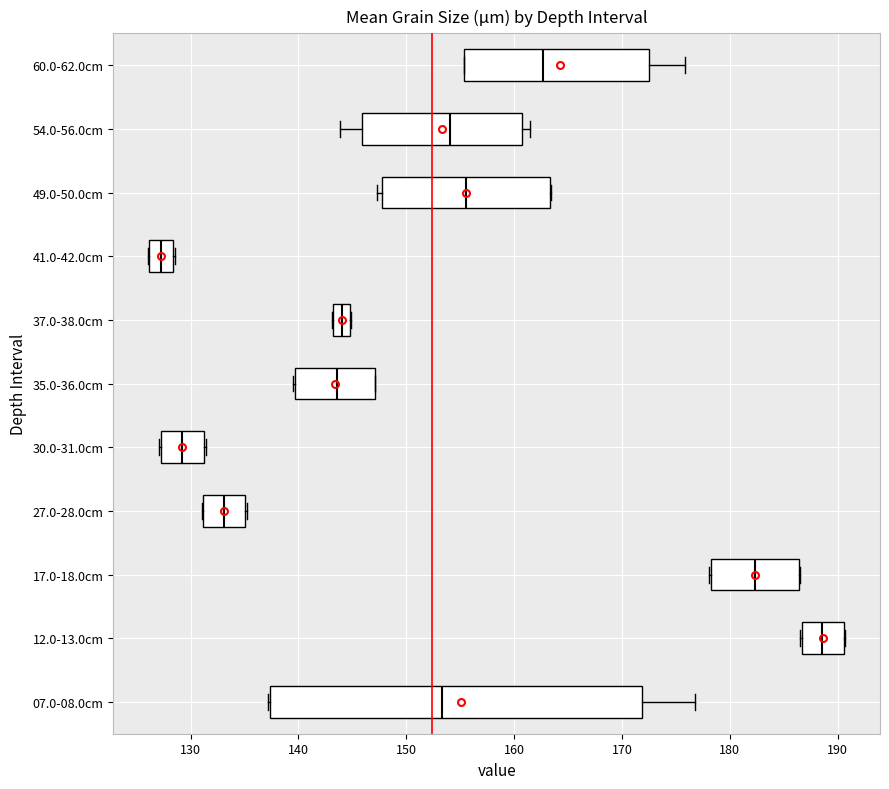

Comparing the boxes themselves (not the whiskers), which one is the widest?

07.0-08.0cm